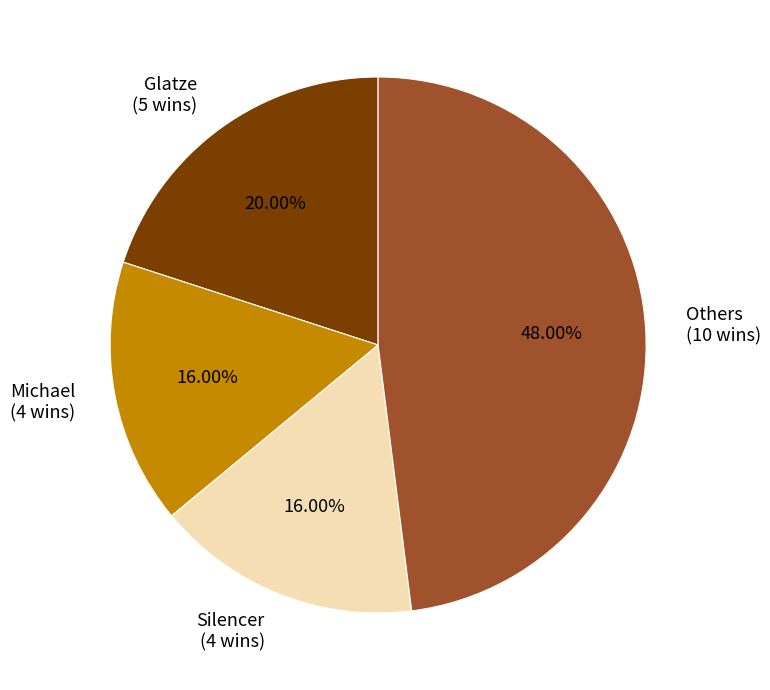

To the nearest percent, what is the average slice percentage?

25%